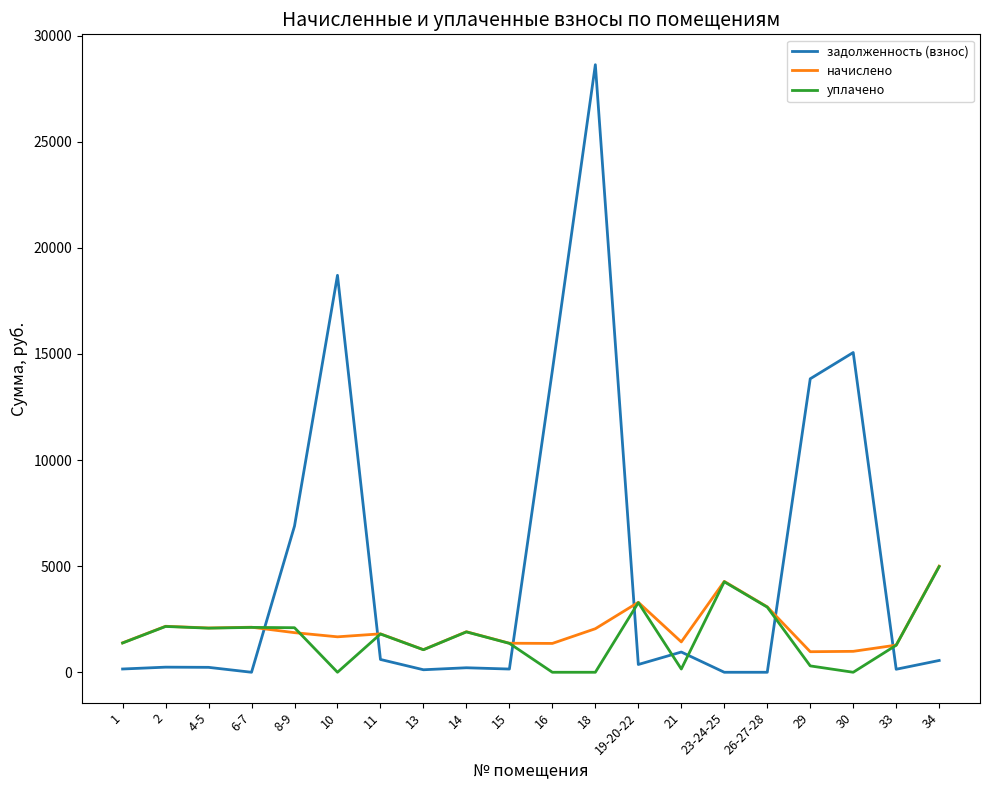

Rank the series at 10 from highest to lowest value.

задолженность (взнос), начислено, уплачено